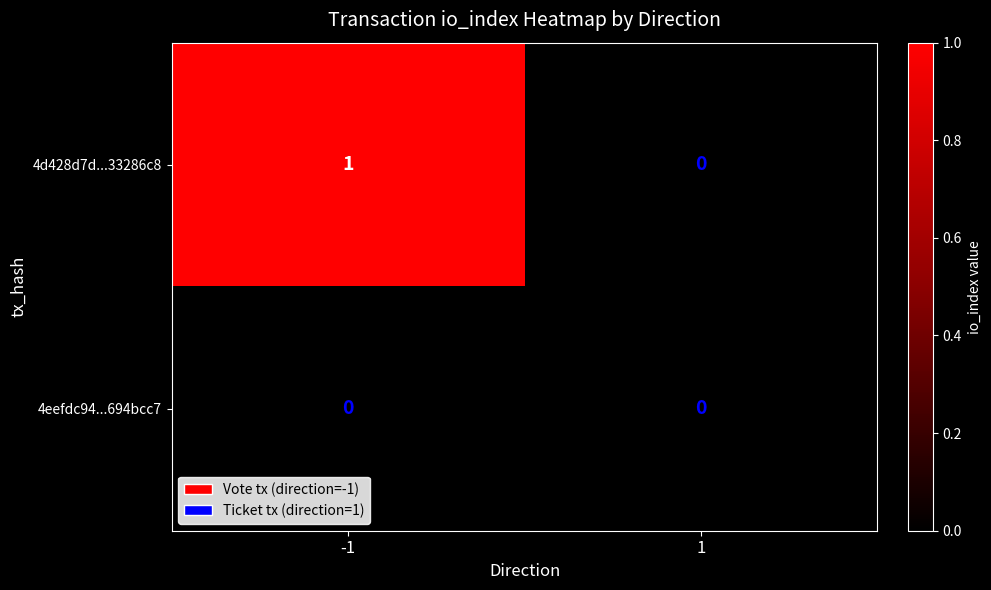

Rank the series by their average value, from highest to lowest.

4d428d7d...33286c8, 4eefdc94...694bcc7